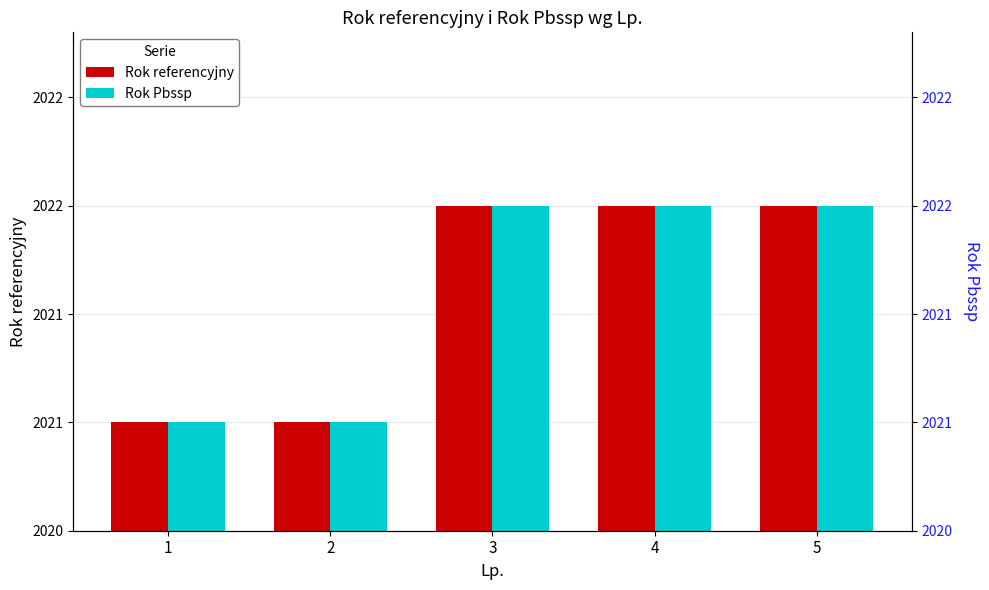

At which label does Rok Pbssp reach its peak?

3